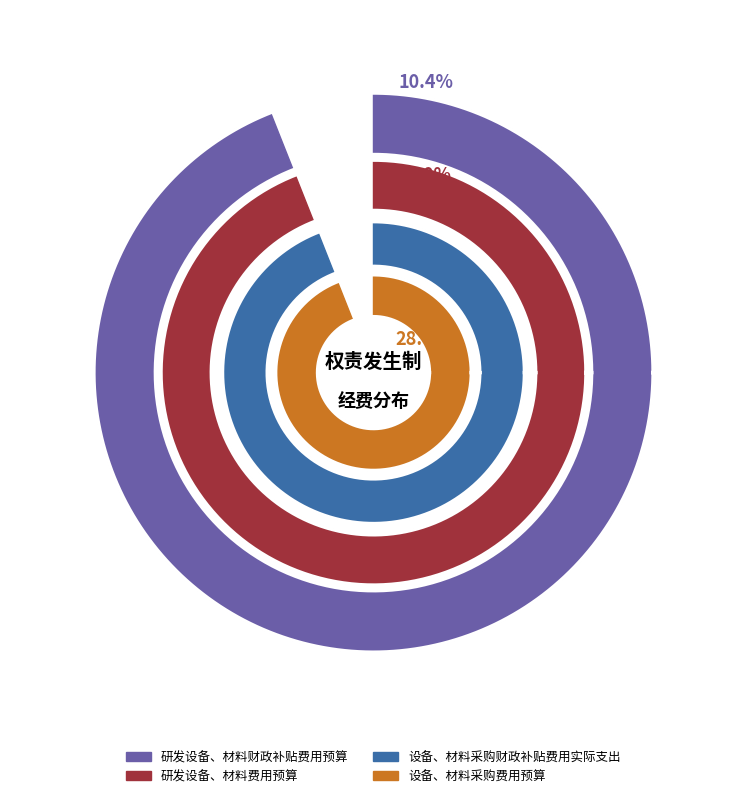

At 第3级, list the series in order from smallest to largest.

研发设备、材料财政补贴费用预算, 研发设备、材料费用预算, 设备、材料采购财政补贴费用实际支出, 设备、材料采购费用预算